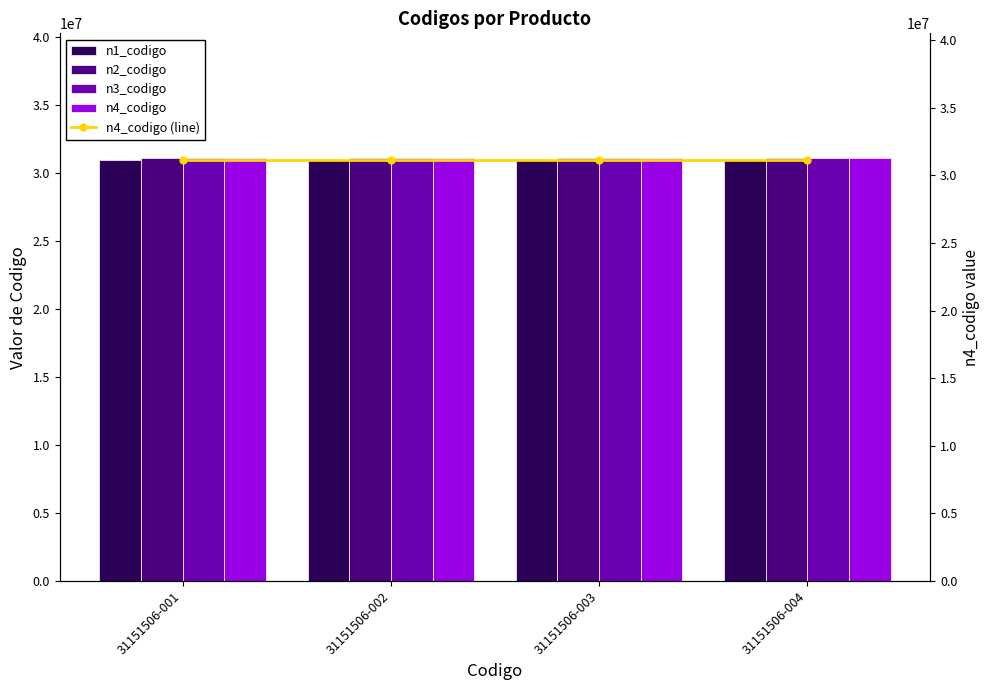

Reading left to right, transcribe all the data shown in this chart.

n1_codigo: 31151506-001=31000000	31151506-002=31000000	31151506-003=31000000	31151506-004=31000000
n2_codigo: 31151506-001=31150000	31151506-002=31150000	31151506-003=31150000	31151506-004=31150000
n3_codigo: 31151506-001=31151500	31151506-002=31151500	31151506-003=31151500	31151506-004=31151500
n4_codigo: 31151506-001=31151506	31151506-002=31151506	31151506-003=31151506	31151506-004=31151506
n4_codigo (line): 31151506-001=31151506	31151506-002=31151506	31151506-003=31151506	31151506-004=31151506